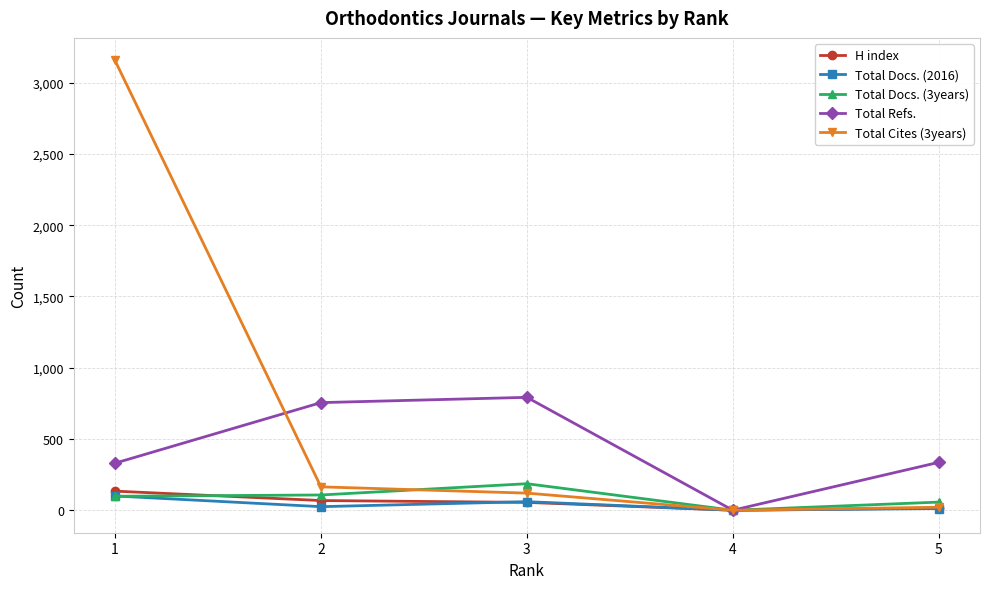

Where is the first local minimum for Total Refs.?

4